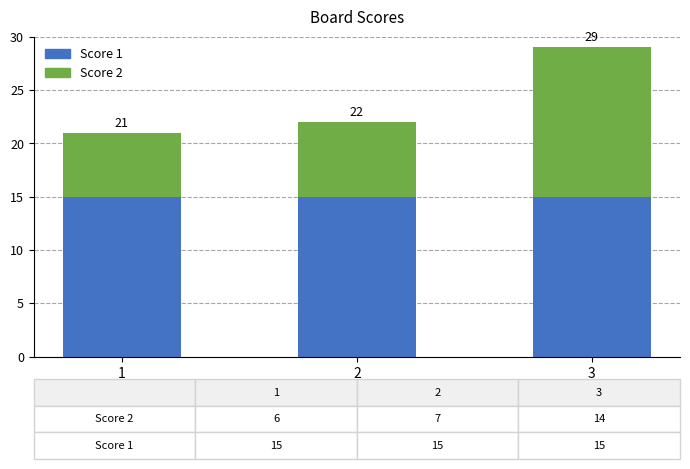

What are all the series names shown in the legend?

Score 1, Score 2